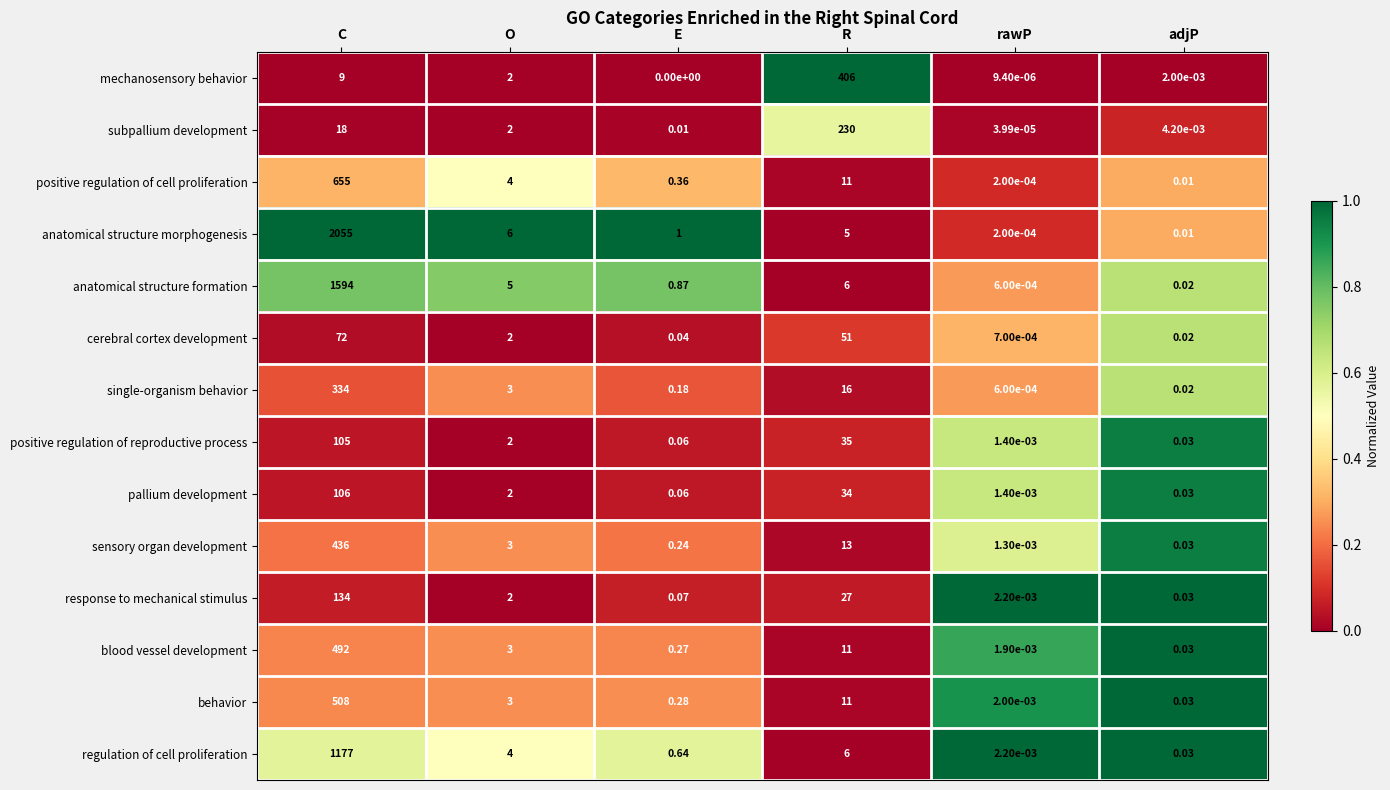

Rank the series by their maximum value, from lowest to highest.

cerebral cortex development, positive regulation of reproductive process, pallium development, response to mechanical stimulus, subpallium development, single-organism behavior, mechanosensory behavior, sensory organ development, blood vessel development, behavior, positive regulation of cell proliferation, regulation of cell proliferation, anatomical structure formation, anatomical structure morphogenesis